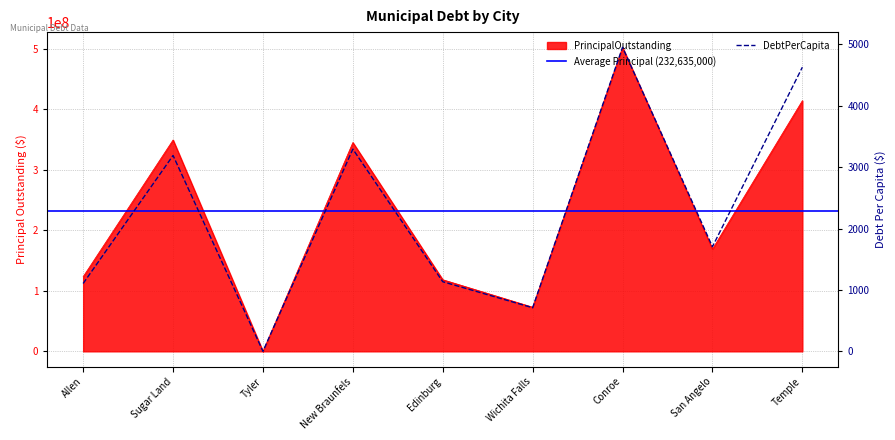

Where does the DebtPerCapita series first go above 1704?

Sugar Land